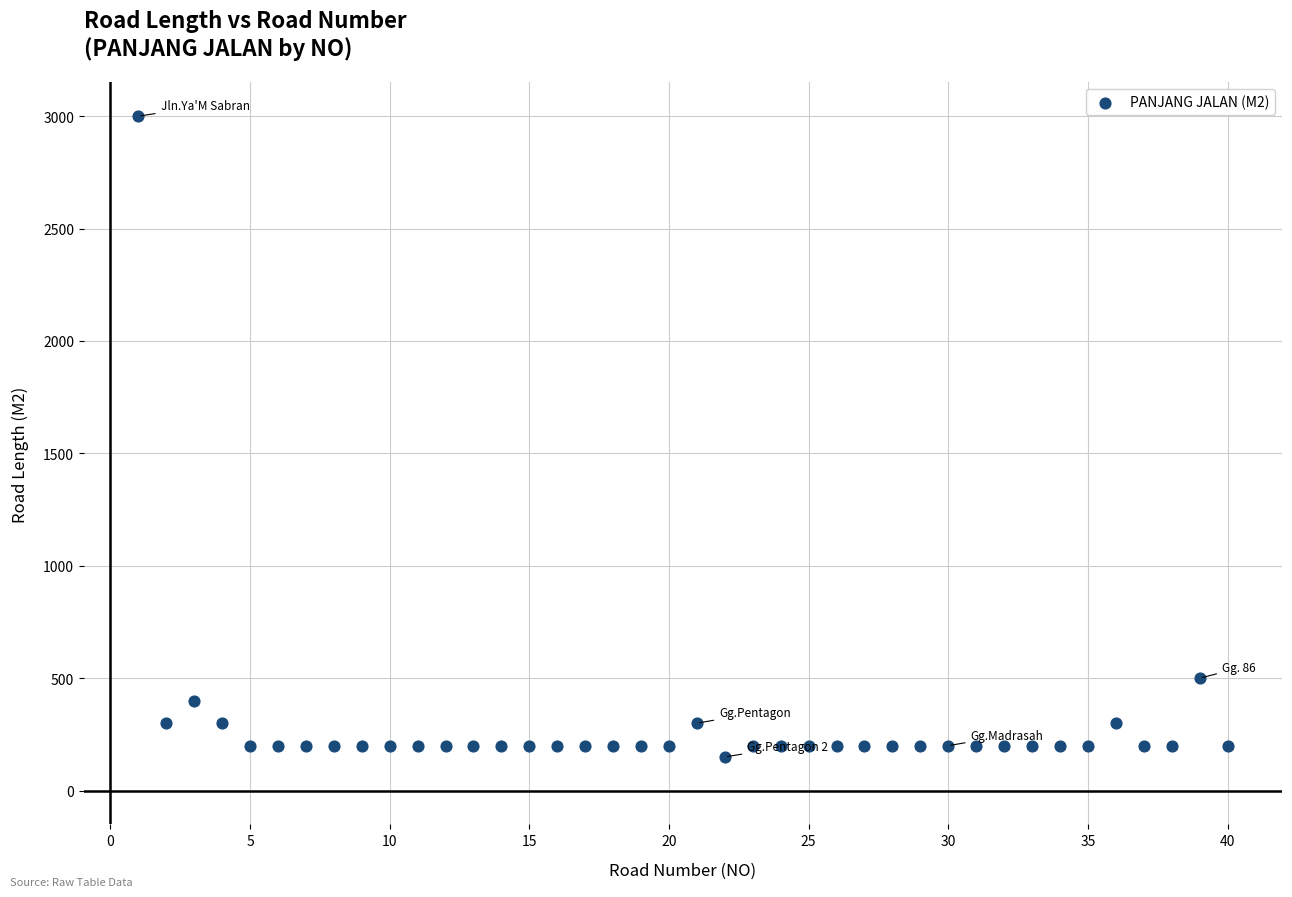

What is the range of Y values (max minus min)?

2850